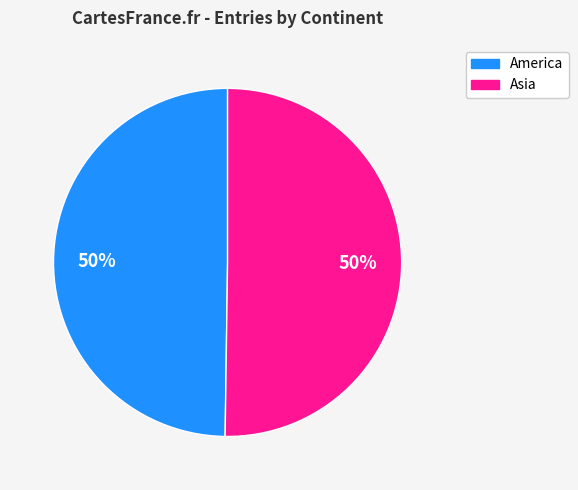

Approximately how many times larger is the value at America compared to Asia?

1.0